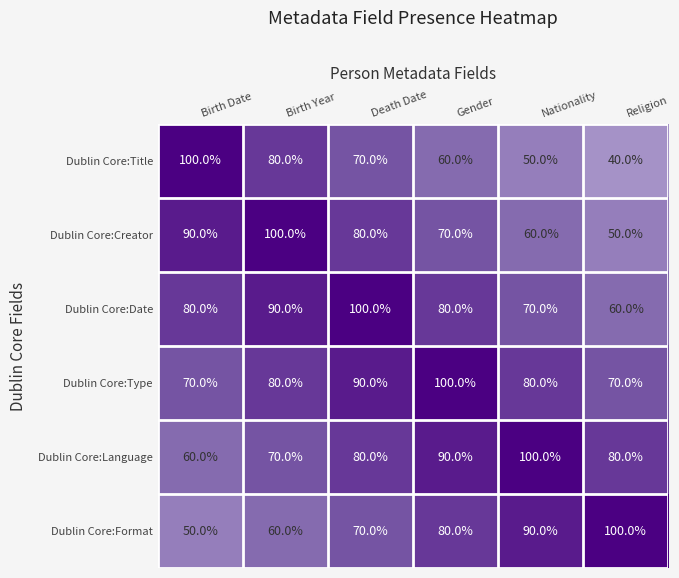

How many series are shown in this chart?

6